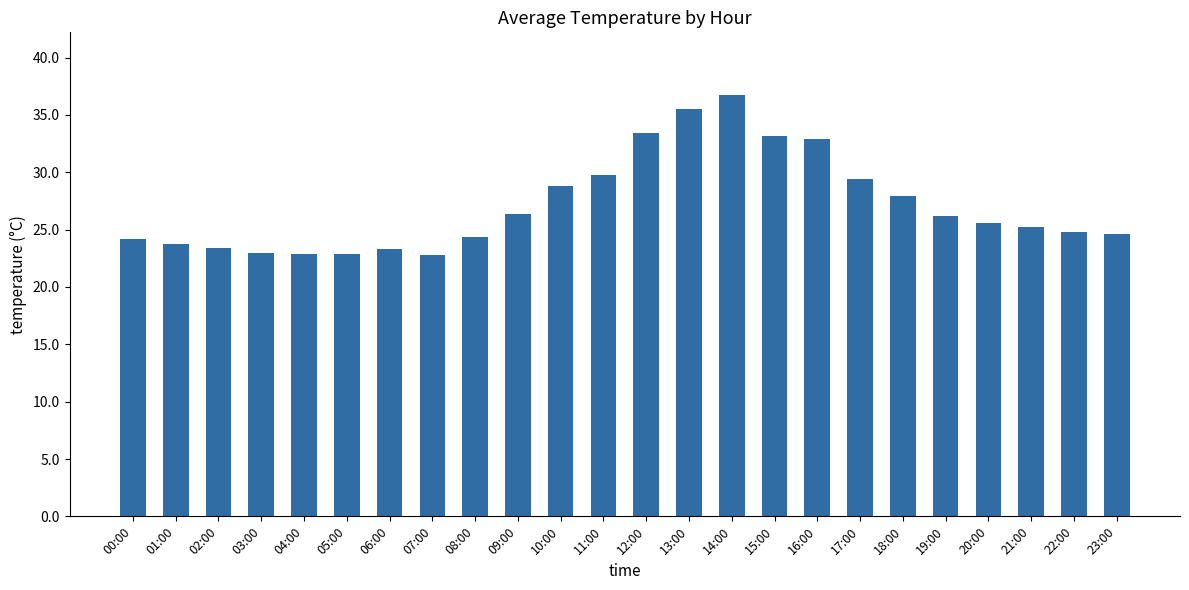

How many categories are shown in the chart?

24